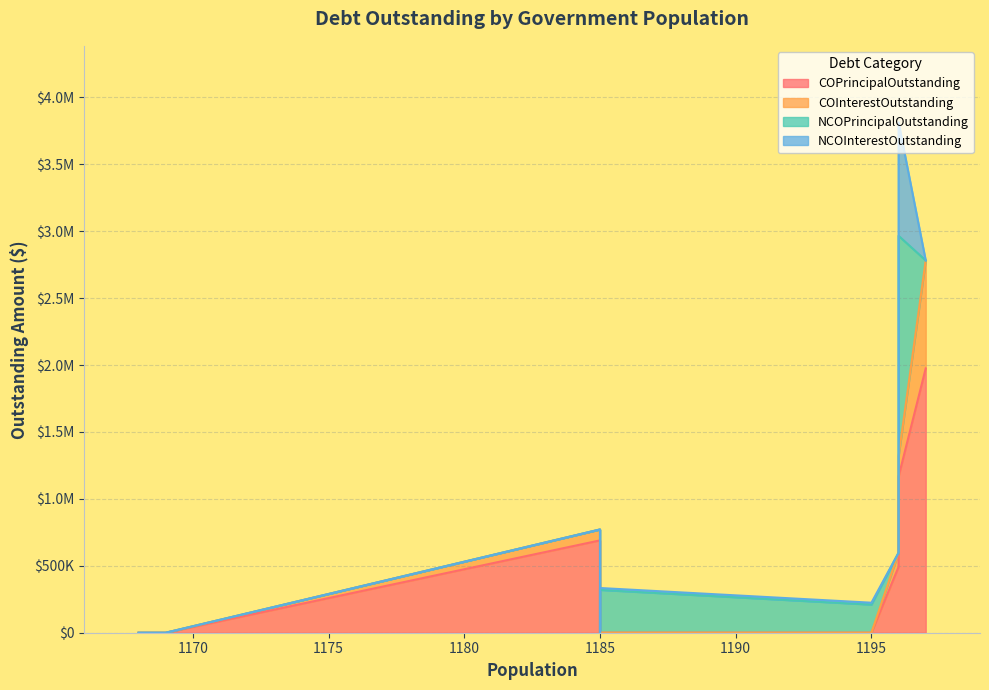

How many interior local valleys does the NCOInterestOutstanding series have?

2